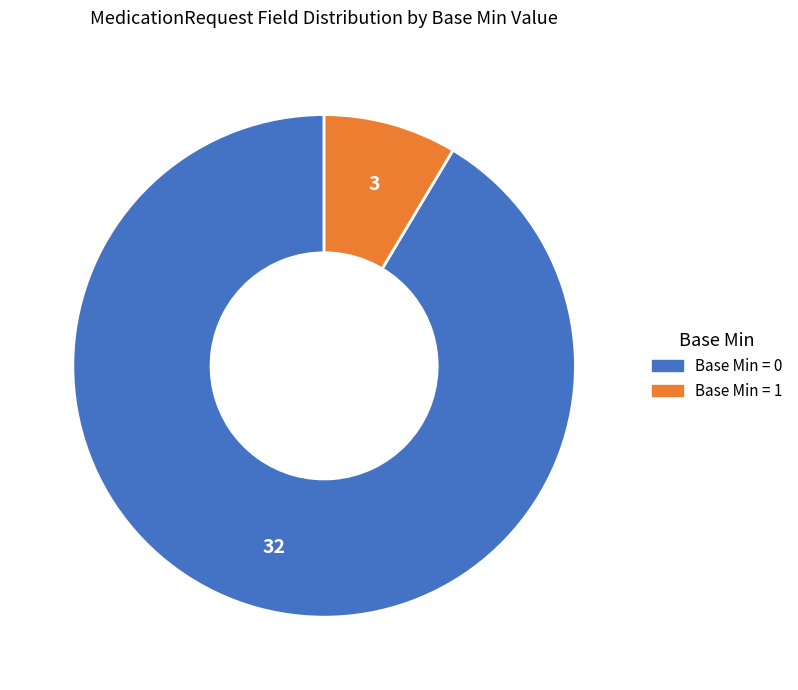

How many slices are in this pie chart?

2